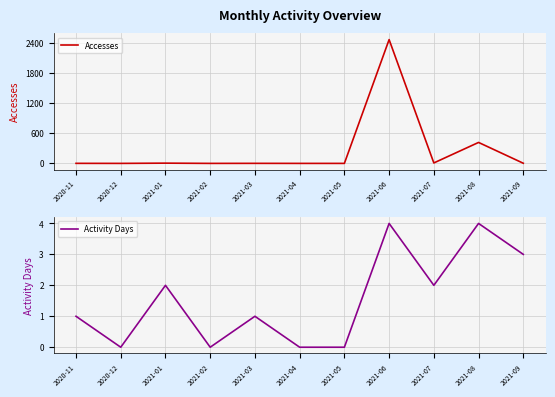

True or false: Activity Days has a value of 4 at 2021-09.

False